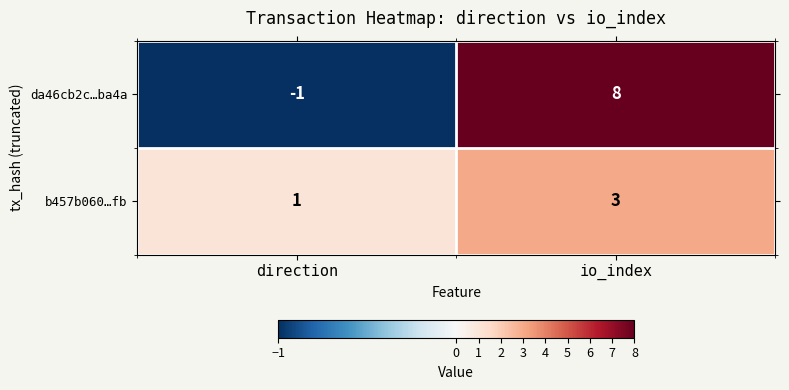

How many values in da46cb2c…ba4a are above zero?

1